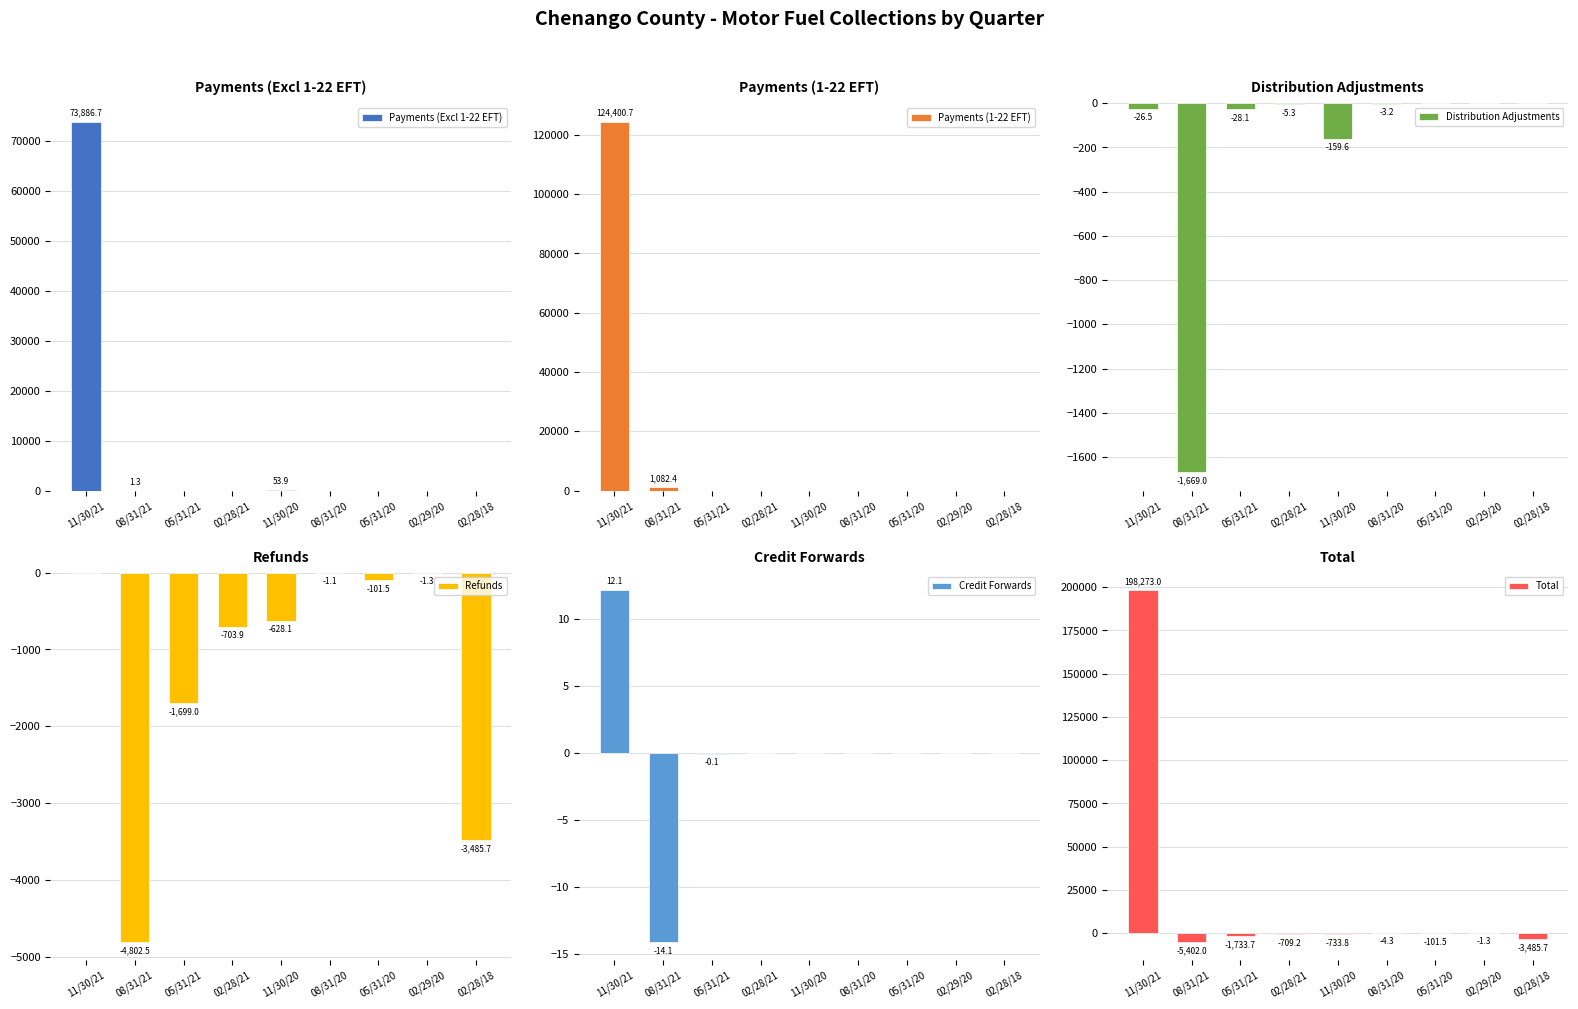

Rank the categories by Payments (1-22 EFT) value from highest to lowest.

11/30/21, 08/31/21, 05/31/21, 02/28/21, 11/30/20, 08/31/20, 05/31/20, 02/29/20, 02/28/18